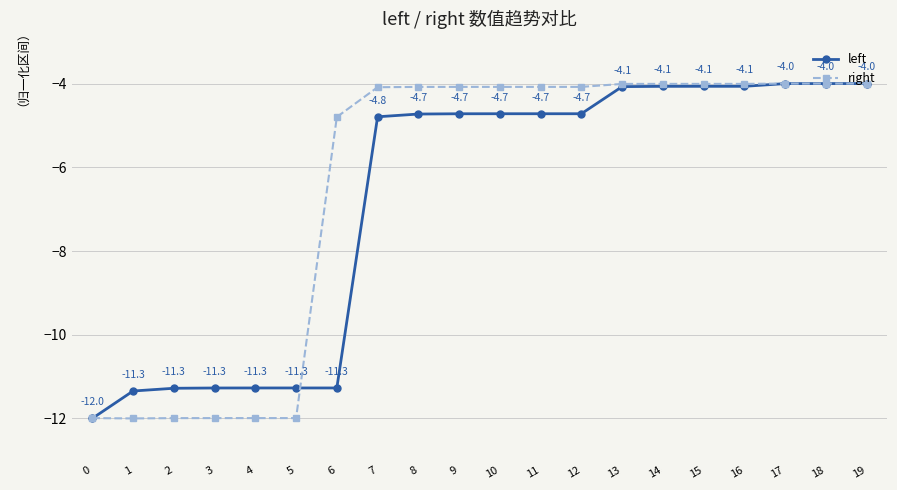

How many categories are shown in the chart?

20